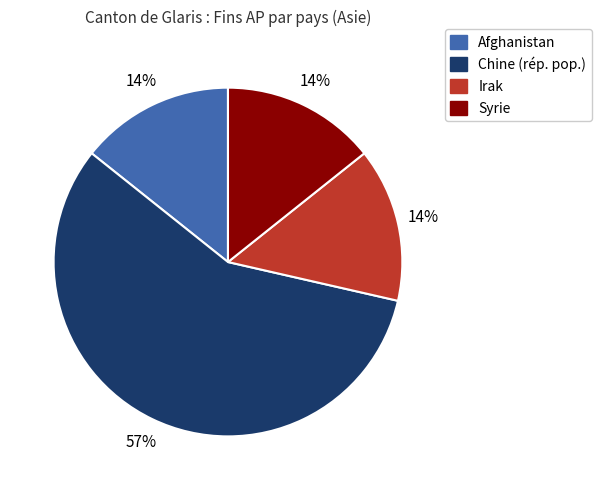

To the nearest percent, what is the average slice percentage?

25%